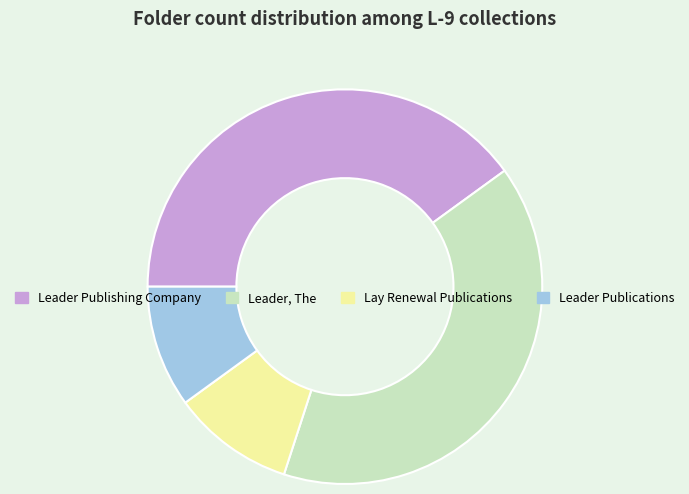

True or false: Leader Publishing Company accounts for 40% of the total.

True